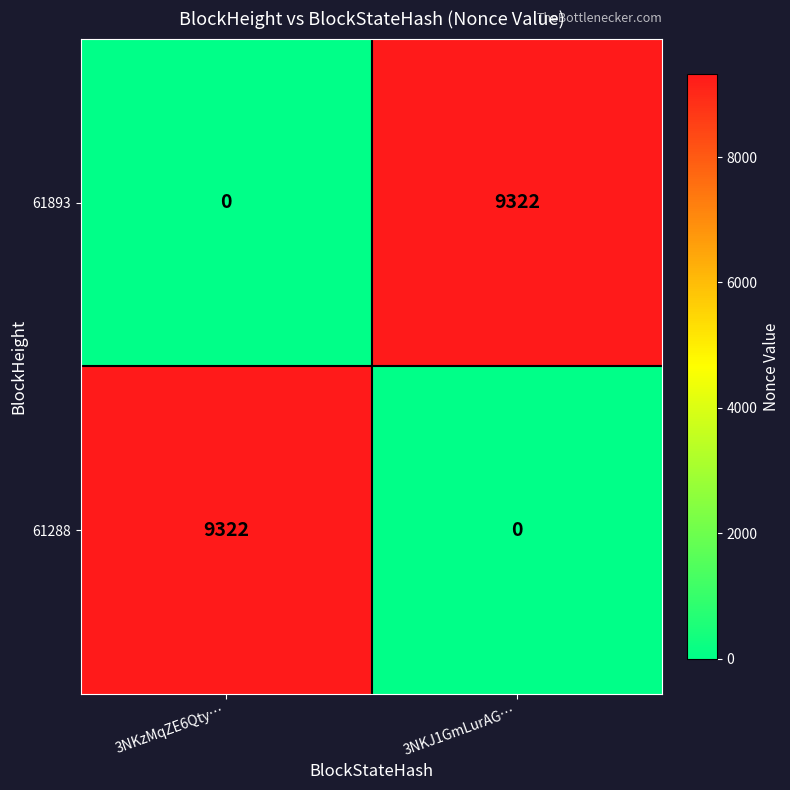

List the labels in order of 61893 value, largest first.

3NKJ1GmLurAG…, 3NKzMqZE6Qty…